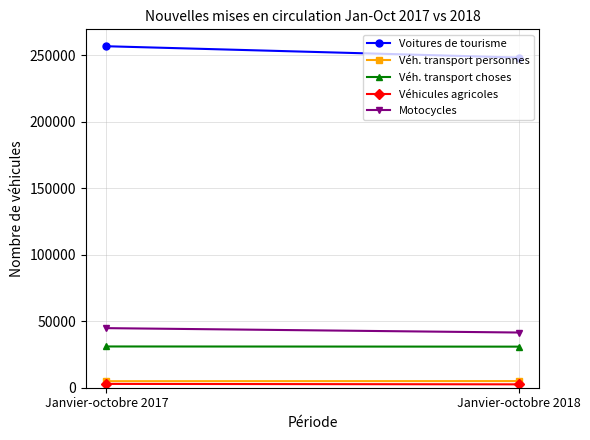

Reading left to right, what are all the values shown in this chart?

Voitures de tourisme: Janvier-octobre 2017=256896	Janvier-octobre 2018=248393
Véh. transport personnes: Janvier-octobre 2017=4911	Janvier-octobre 2018=4984
Véh. transport choses: Janvier-octobre 2017=31032	Janvier-octobre 2018=30907
Véhicules agricoles: Janvier-octobre 2017=2872	Janvier-octobre 2018=2543
Motocycles: Janvier-octobre 2017=44824	Janvier-octobre 2018=41527